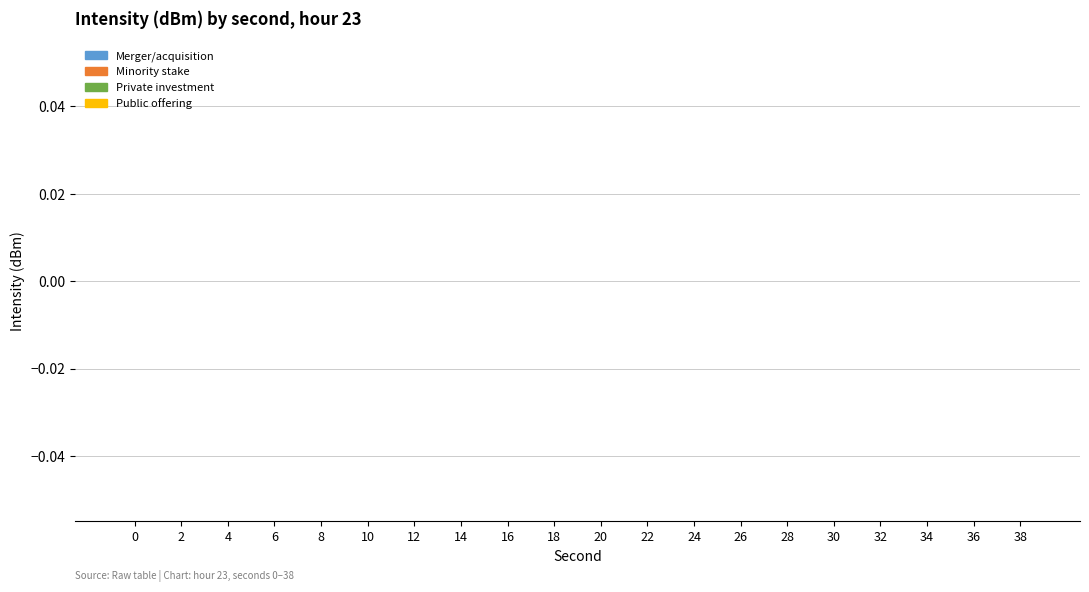

How many categories are shown in the chart?

20